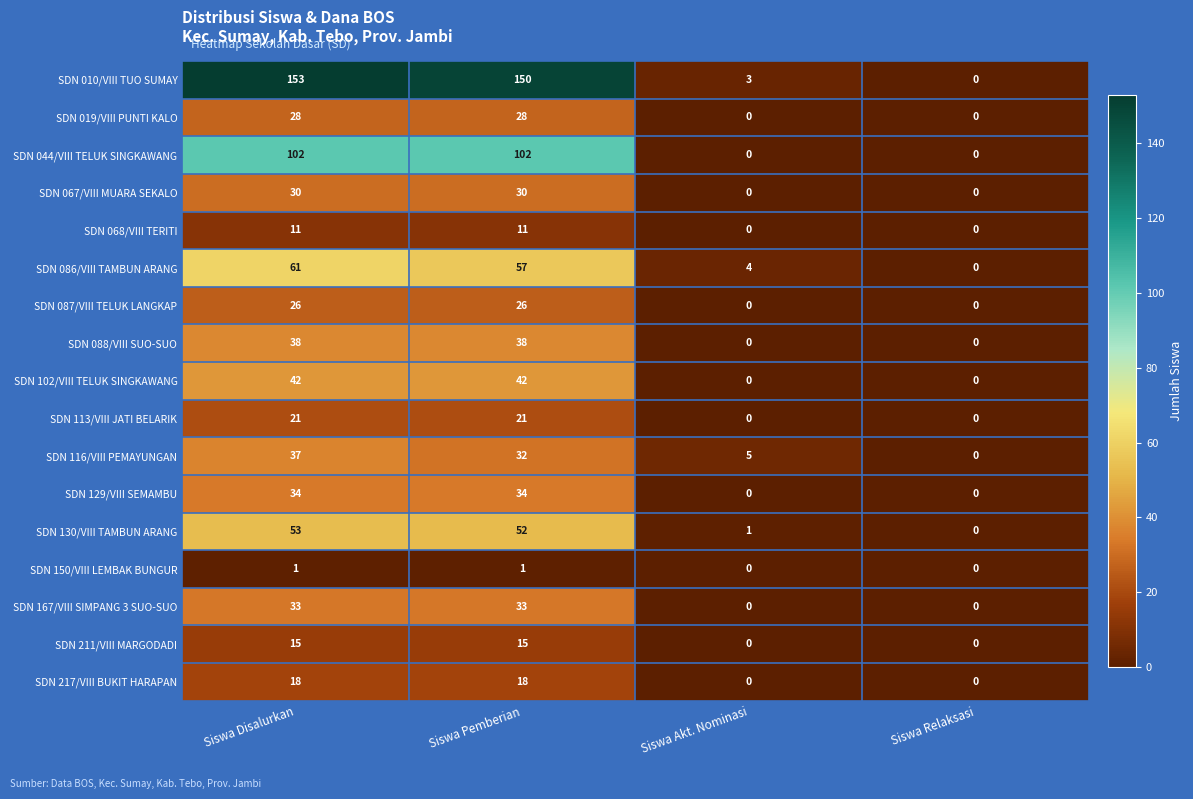

How many values in the SDN 113/VIII JATI BELARIK series are below 21?

2